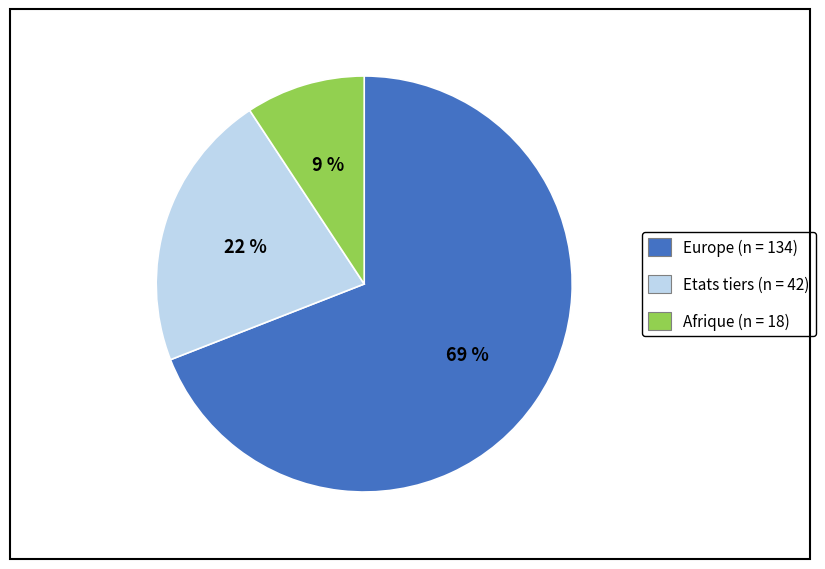

What is the majority slice?

Europe